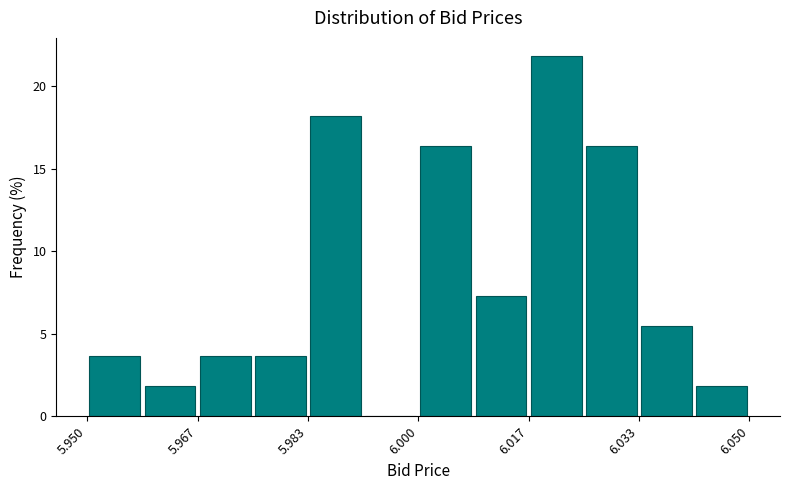

What is the height of the bar covering 6.016 to 6.026 on the x-axis? Neither the bar edges nor the heights are printed on the chart, so give them approximately, as read against the axes.

22.0